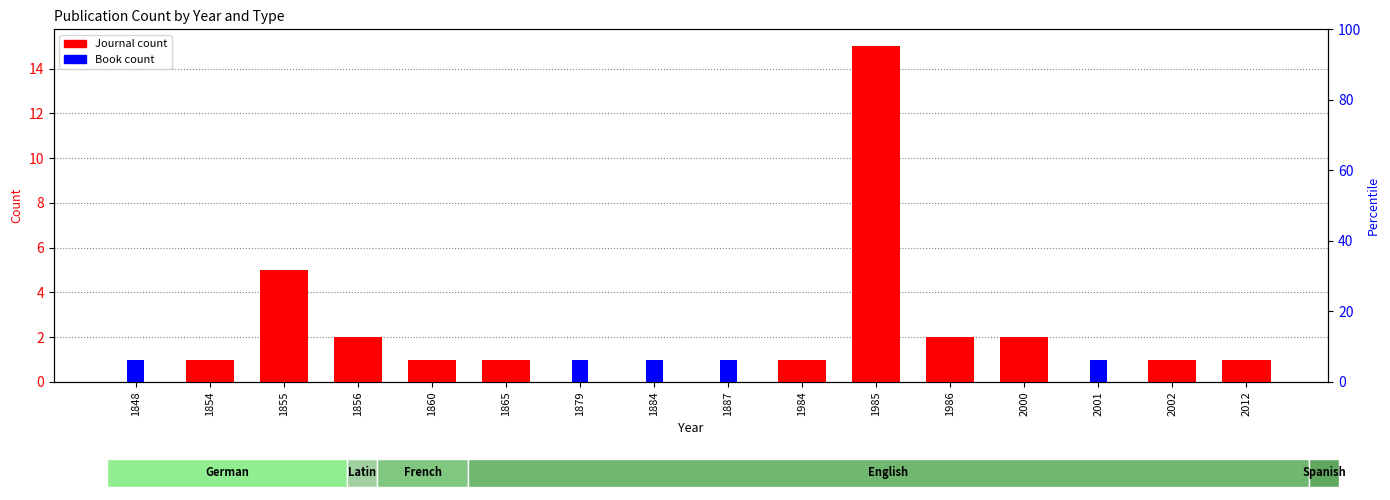

Is it true that Book equals 1 at 1884?

False